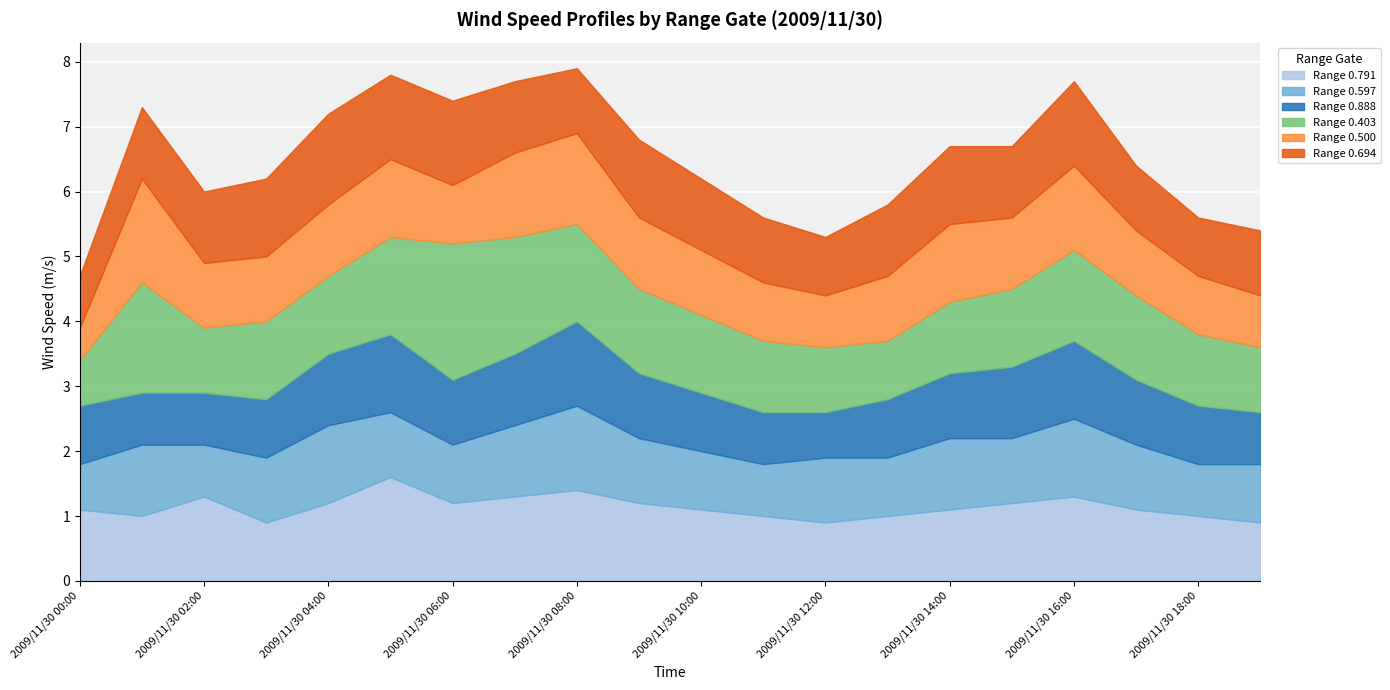

Rank the series at 2009/11/30 18:00 from lowest to highest value.

0.597, 0.888, 0.500, 0.694, 0.791, 0.403